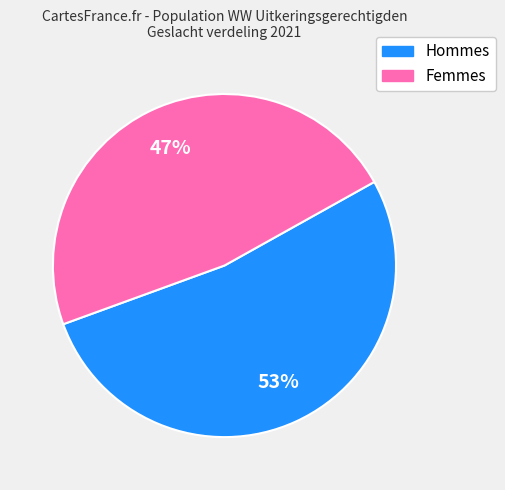

Is there any slice that represents more than half of the pie?

Yes